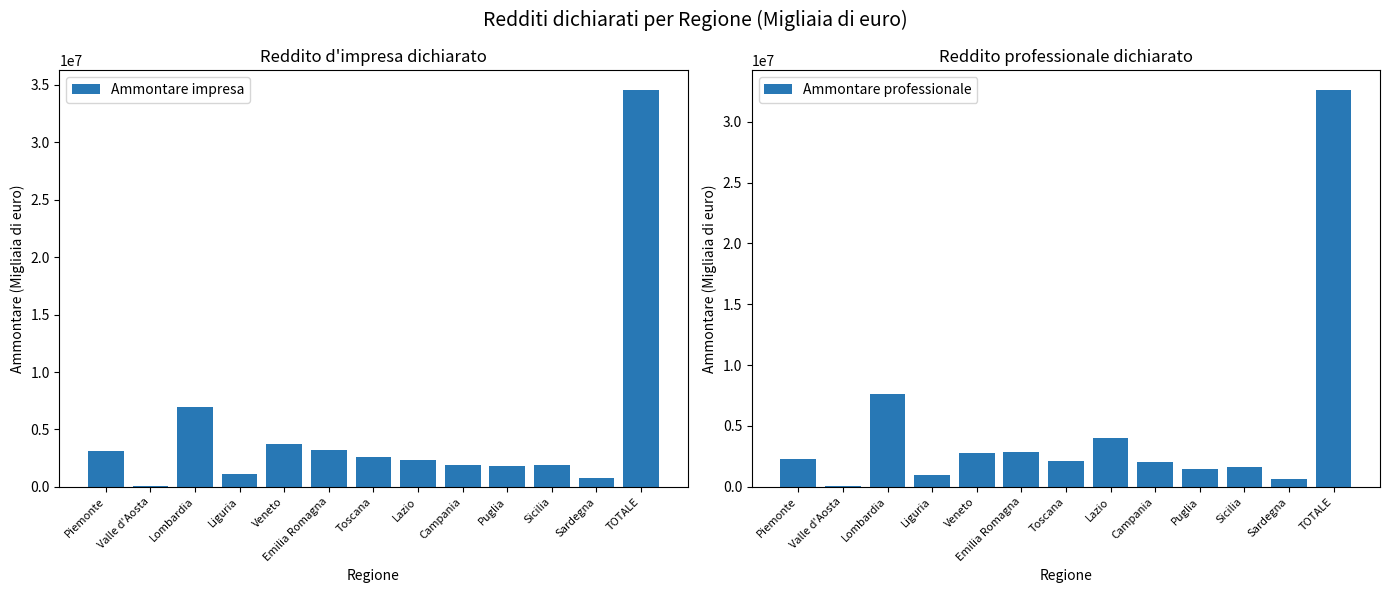

At how many categories does at least one series exceed 3214611?

4